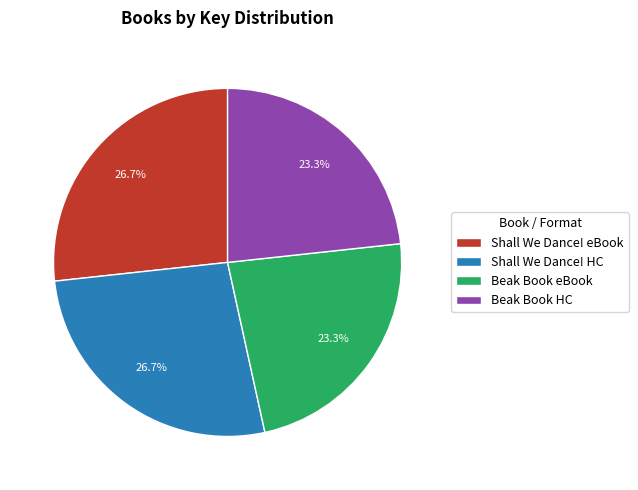

Between Beak Book HC and Shall We Dance! eBook, which is larger?

Shall We Dance! eBook